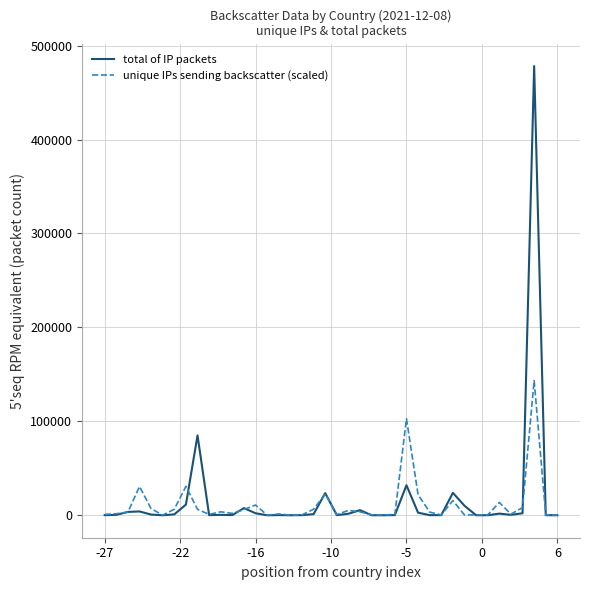

Which series has the widest spread of values?

total of IP packets